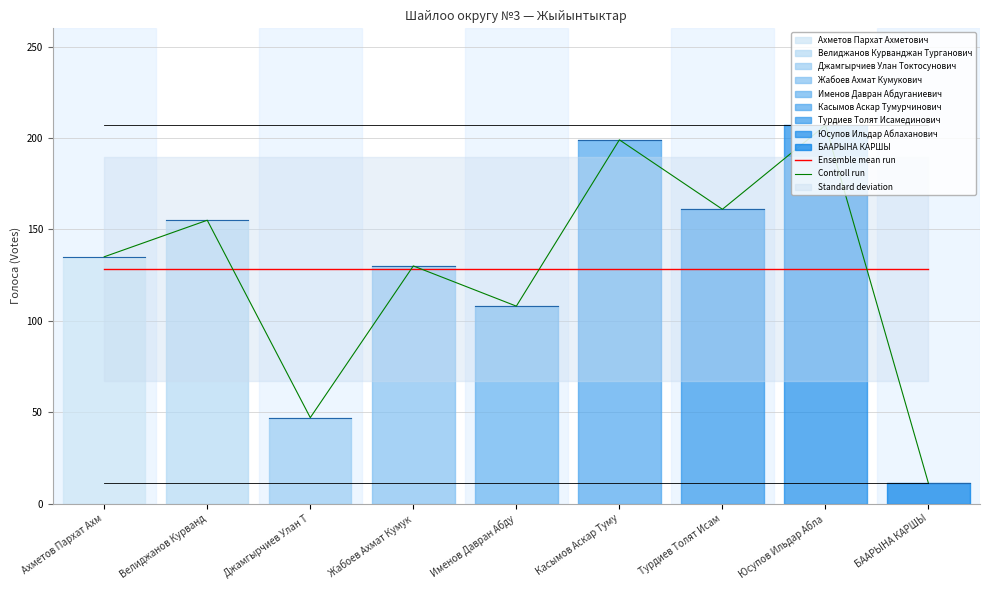

Reading left to right, extract all data points from this chart.

Ensemble mean run: Ахметов Пархат Ахм=128.1	Велиджанов Курванд=128.1	Джамгырчиев Улан Т=128.1	Жабоев Ахмат Кумук=128.1	Именов Давран Абду=128.1	Касымов Аскар Туму=128.1	Турдиев Толят Исам=128.1	Юсупов Ильдар Абла=128.1	БААРЫНА КАРШЫ=128.1
Controll run: Ахметов Пархат Ахм=135.0	Велиджанов Курванд=155.0	Джамгырчиев Улан Т=47.0	Жабоев Ахмат Кумук=130.0	Именов Давран Абду=108.0	Касымов Аскар Туму=199.0	Турдиев Толят Исам=161.0	Юсупов Ильдар Абла=207.0	БААРЫНА КАРШЫ=11.0